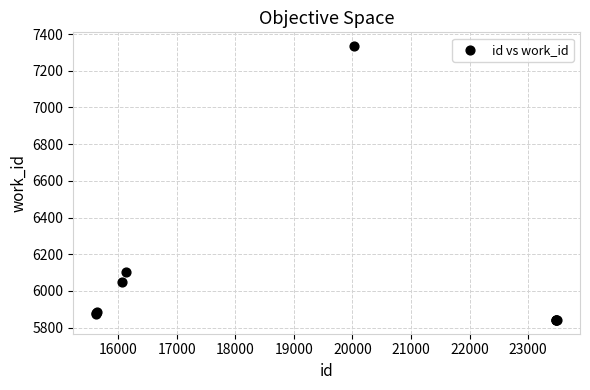

What Y value in the scatter plot is closest to 6588?

6104